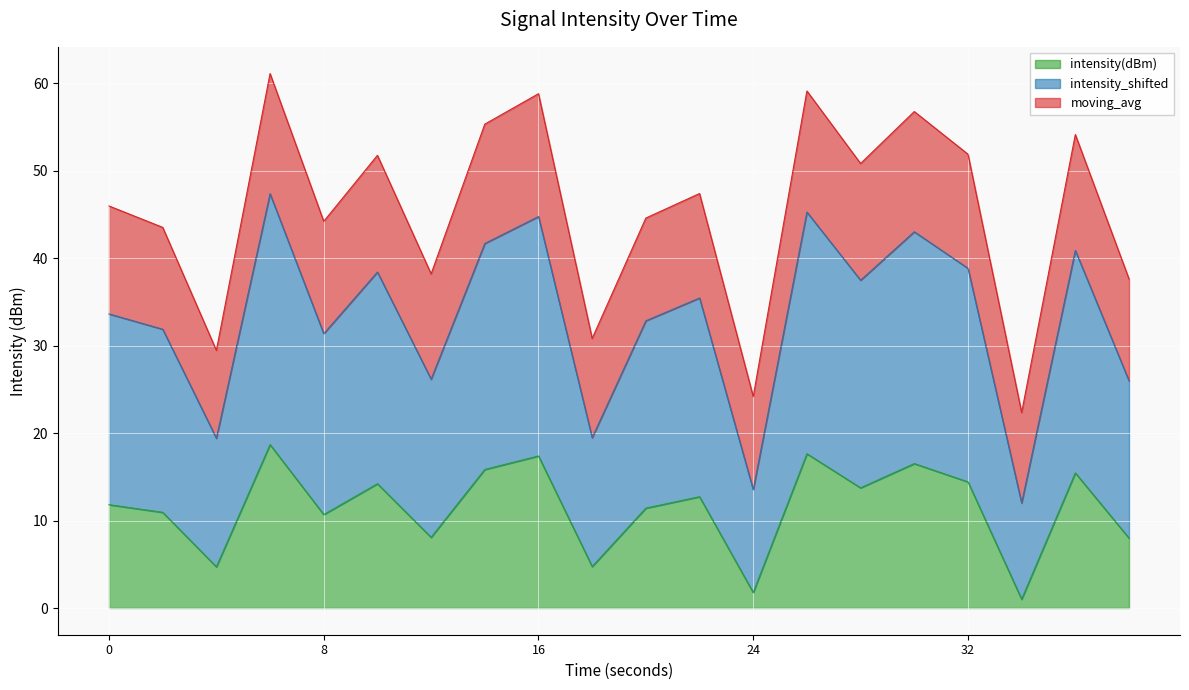

True or false: intensity_shifted and intensity(dBm) cross at least once.

False